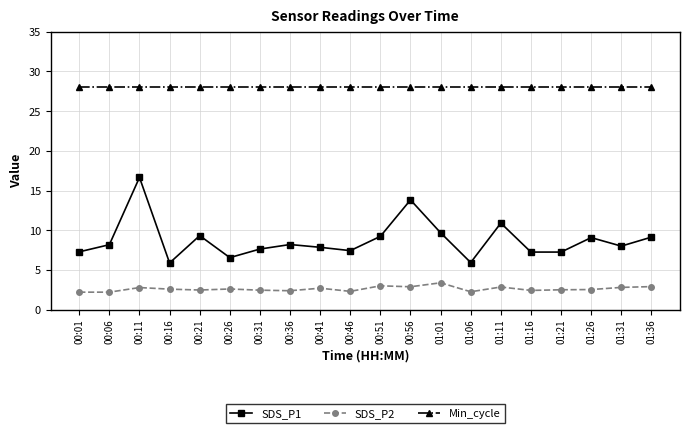

How many series are shown in this chart?

3